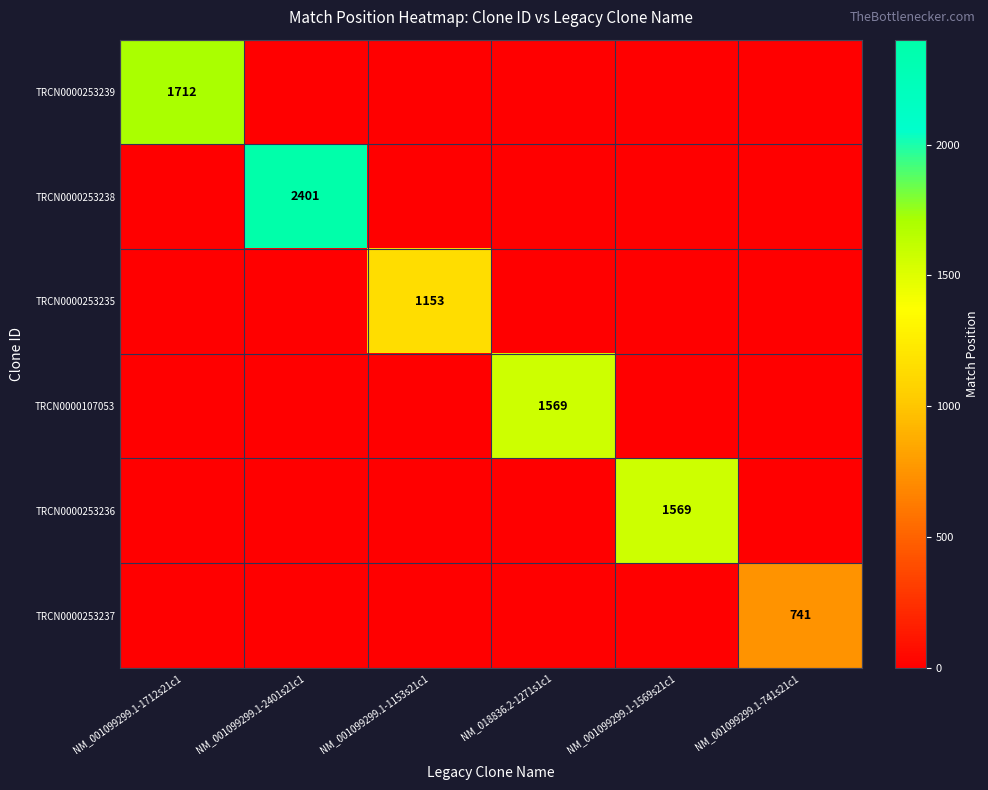

What is the greatest value displayed?

2401